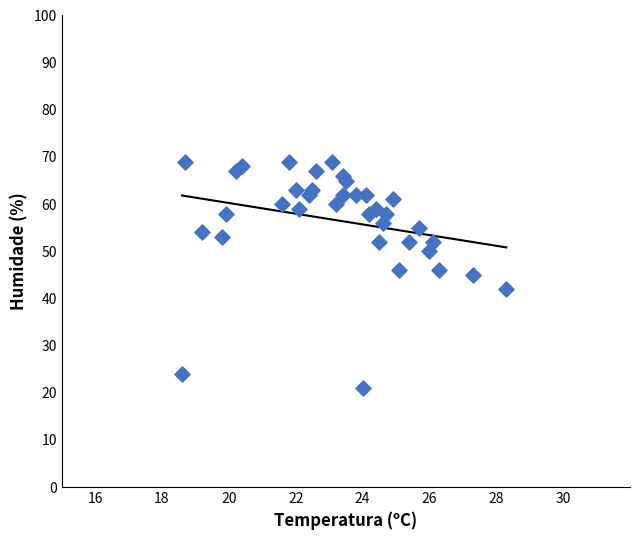

What is the range of Y values (max minus min)?

48